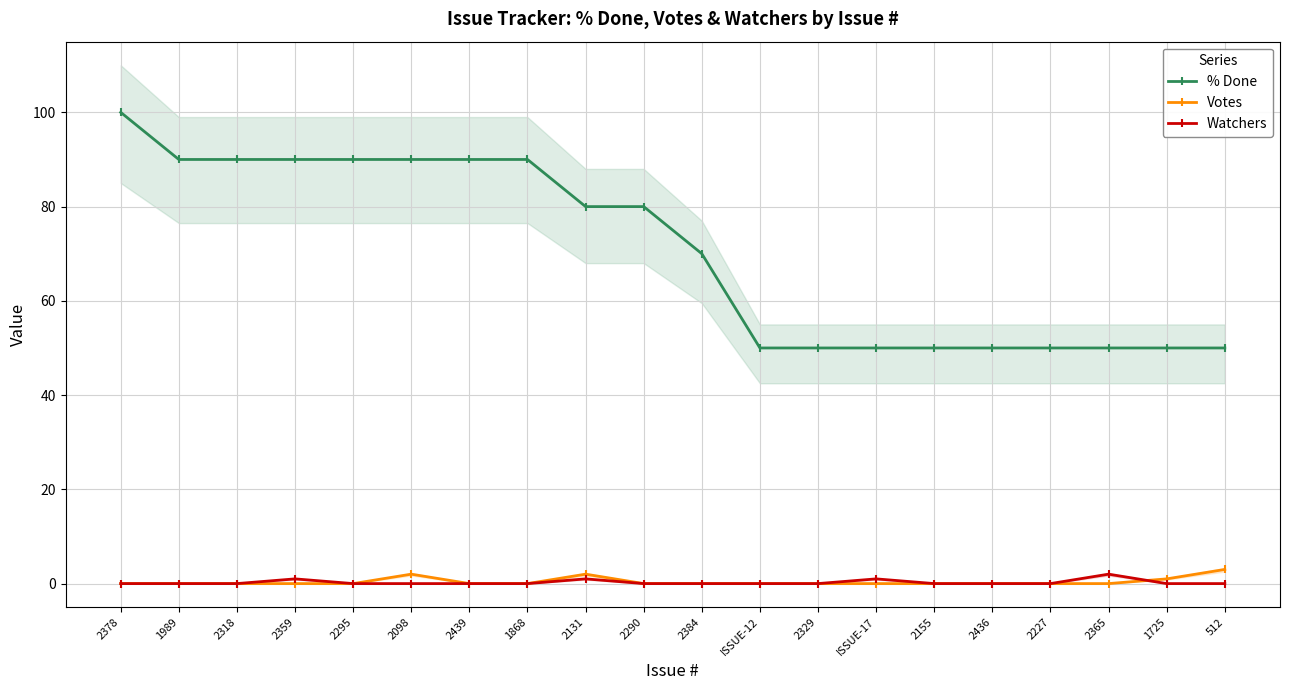

How many data points does each series have?

20